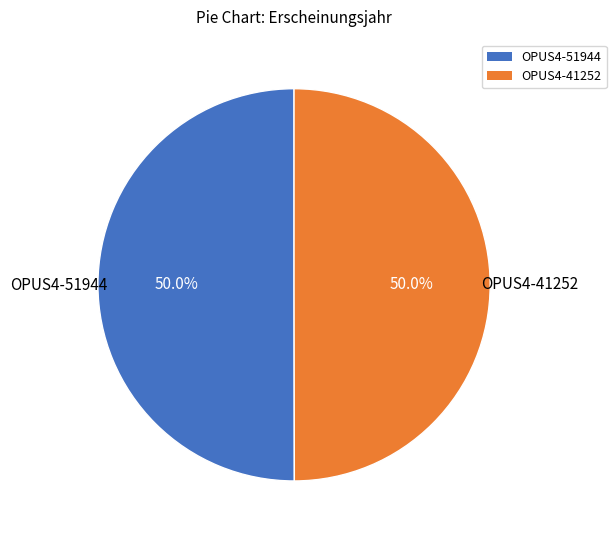

How many segments does this pie chart have?

2